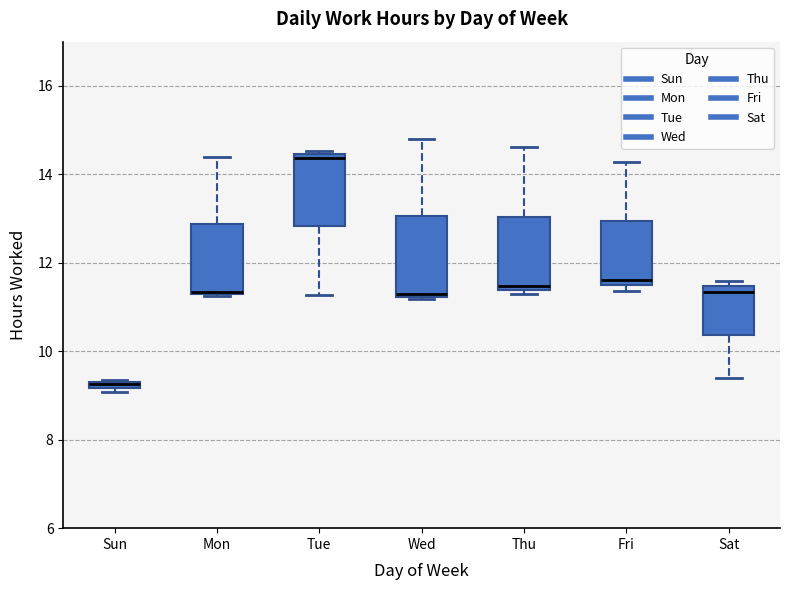

Where does the lower whisker of the box for Tue end on the y-axis? The values are not printed on the chart, so give them approximately, as read against the axis.

11.2